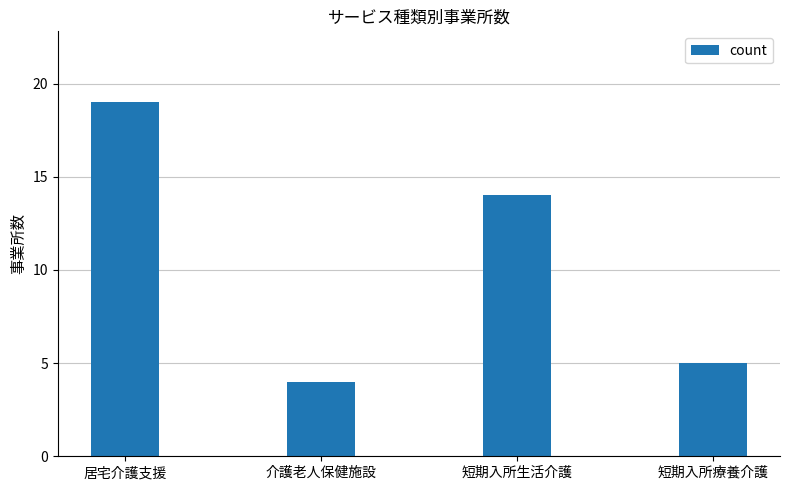

What is the difference between the second highest and second lowest values?

9